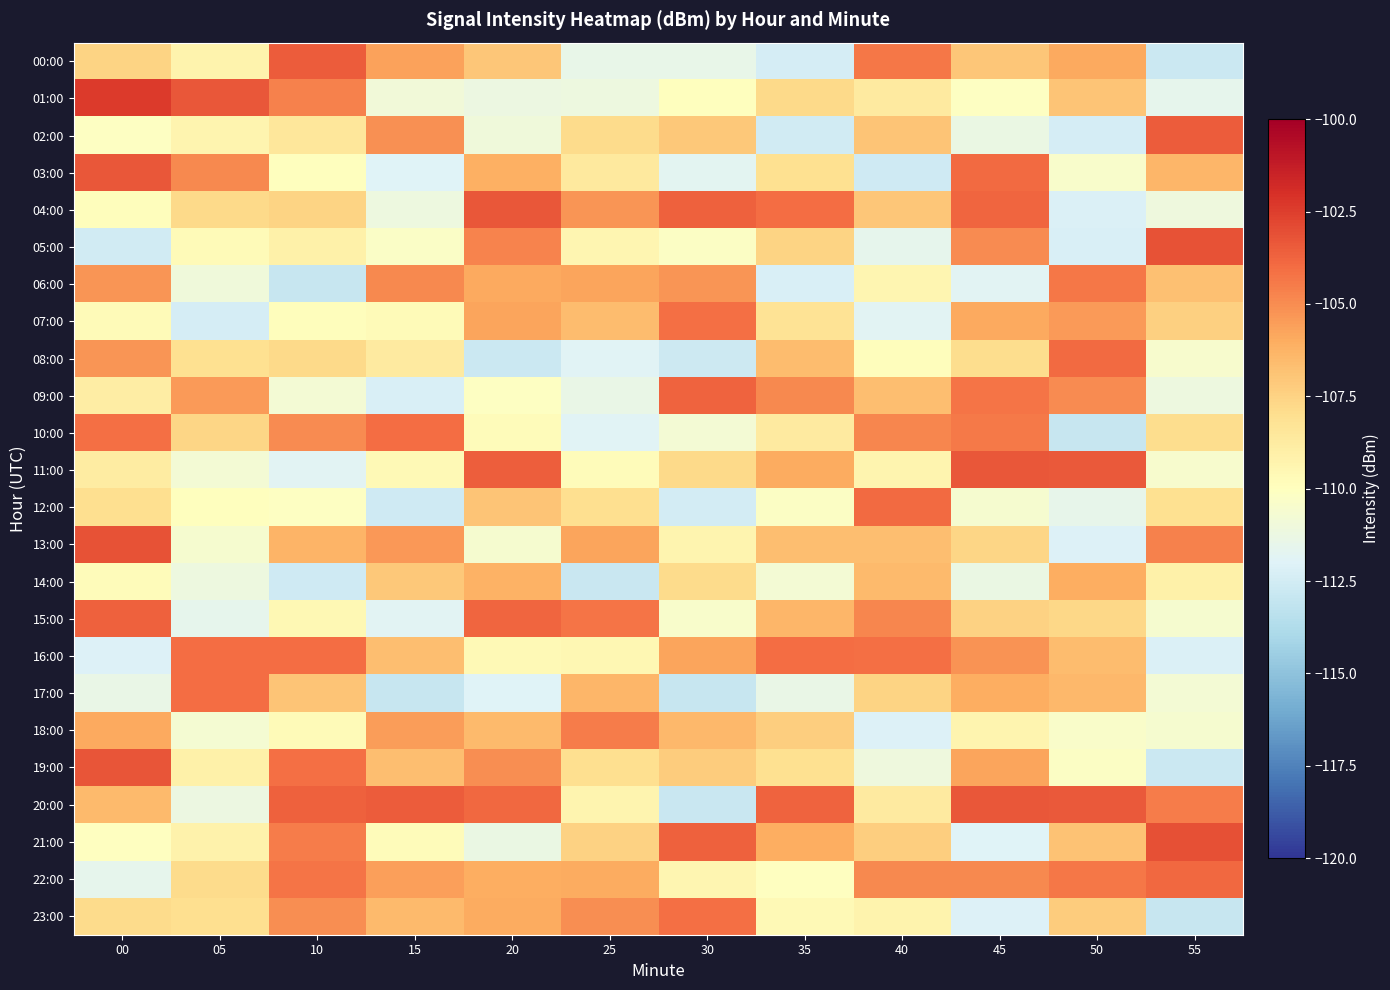

Reading right to left, extract all data points from this chart.

00:00: 55=-112.8	50=-105.9	45=-107.0	40=-104.3	35=-112.4	30=-111.4	25=-111.4	20=-107.0	15=-105.7	10=-103.5	05=-109.3	00=-107.6
01:00: 55=-111.6	50=-106.9	45=-110.1	40=-108.7	35=-107.8	30=-110.0	25=-111.2	20=-111.2	15=-110.9	10=-104.7	05=-103.3	00=-102.4
02:00: 55=-103.5	50=-112.3	45=-111.3	40=-106.9	35=-112.5	30=-107.1	25=-107.9	20=-111.0	15=-105.1	10=-108.4	05=-109.3	00=-110.1
03:00: 55=-106.4	50=-110.4	45=-103.9	40=-112.7	35=-108.0	30=-111.8	25=-108.6	20=-106.2	15=-112.0	10=-110.0	05=-104.9	00=-103.3
04:00: 55=-111.0	50=-112.1	45=-103.8	40=-107.0	35=-104.1	30=-103.6	25=-105.2	20=-103.3	15=-111.2	10=-107.5	05=-107.8	00=-109.9
05:00: 55=-103.1	50=-112.3	45=-105.0	40=-111.6	35=-107.6	30=-110.2	25=-109.4	20=-104.7	15=-110.3	10=-109.1	05=-109.7	00=-112.5
06:00: 55=-106.8	50=-104.4	45=-111.8	40=-109.4	35=-112.3	30=-105.3	25=-105.7	20=-105.9	15=-104.8	10=-112.9	05=-111.0	00=-105.3
07:00: 55=-107.4	50=-105.4	45=-105.9	40=-111.8	35=-108.3	30=-104.1	25=-106.6	20=-105.7	15=-109.7	10=-109.9	05=-112.4	00=-109.7
08:00: 55=-110.5	50=-103.9	45=-107.9	40=-109.9	35=-106.6	30=-112.7	25=-111.9	20=-112.7	15=-108.7	10=-107.8	05=-108.1	00=-105.3
09:00: 55=-111.1	50=-105.0	45=-104.3	40=-106.7	35=-104.9	30=-103.7	25=-111.4	20=-110.1	15=-112.2	10=-110.7	05=-105.4	00=-108.9
10:00: 55=-107.9	50=-112.9	45=-104.4	40=-104.8	35=-108.7	30=-110.7	25=-111.9	20=-109.8	15=-104.0	10=-104.9	05=-107.6	00=-104.1
11:00: 55=-110.5	50=-103.4	45=-103.3	40=-109.4	35=-106.0	30=-107.8	25=-109.8	20=-103.6	15=-109.6	10=-111.8	05=-110.8	00=-108.8
12:00: 55=-108.1	50=-111.6	45=-110.6	40=-103.9	35=-110.2	30=-112.5	25=-108.0	20=-106.9	15=-112.6	10=-110.2	05=-110.0	00=-108.0
13:00: 55=-104.6	50=-112.1	45=-107.6	40=-106.7	35=-106.7	30=-109.3	25=-105.7	20=-110.6	15=-105.4	10=-106.3	05=-110.6	00=-103.1
14:00: 55=-109.1	50=-106.1	45=-111.3	40=-106.5	35=-110.7	30=-107.9	25=-112.8	20=-106.2	15=-107.1	10=-112.6	05=-111.1	00=-109.8
15:00: 55=-110.6	50=-107.7	45=-107.4	40=-104.8	35=-106.4	30=-110.4	25=-104.2	20=-103.8	15=-111.9	10=-109.6	05=-111.6	00=-103.6
16:00: 55=-112.2	50=-106.6	45=-105.2	40=-104.1	35=-104.0	30=-105.7	25=-109.5	20=-109.6	15=-106.7	10=-104.0	05=-104.0	00=-112.1
17:00: 55=-110.8	50=-106.5	45=-106.1	40=-107.5	35=-111.4	30=-112.9	25=-106.4	20=-112.0	15=-112.9	10=-106.9	05=-104.0	00=-111.4
18:00: 55=-110.6	50=-110.3	45=-109.3	40=-112.1	35=-107.3	30=-106.4	25=-104.5	20=-106.5	15=-105.5	10=-109.7	05=-110.6	00=-105.9
19:00: 55=-112.8	50=-110.2	45=-105.8	40=-111.0	35=-108.1	30=-107.2	25=-108.0	20=-105.1	15=-106.7	10=-104.1	05=-109.1	00=-103.3
20:00: 55=-104.5	50=-103.4	45=-103.3	40=-108.7	35=-103.7	30=-112.8	25=-109.3	20=-103.9	15=-103.5	10=-103.6	05=-111.2	00=-106.5
21:00: 55=-103.1	50=-106.8	45=-112.0	40=-107.3	35=-106.0	30=-103.6	25=-107.4	20=-111.3	15=-109.8	10=-104.5	05=-109.1	00=-110.1
22:00: 55=-103.9	50=-104.3	45=-104.9	40=-104.9	35=-110.1	30=-109.4	25=-106.0	20=-106.0	15=-105.6	10=-104.2	05=-107.8	00=-111.6
23:00: 55=-113.0	50=-107.2	45=-112.1	40=-109.2	35=-109.6	30=-104.1	25=-105.0	20=-106.0	15=-106.5	10=-105.0	05=-108.0	00=-107.9